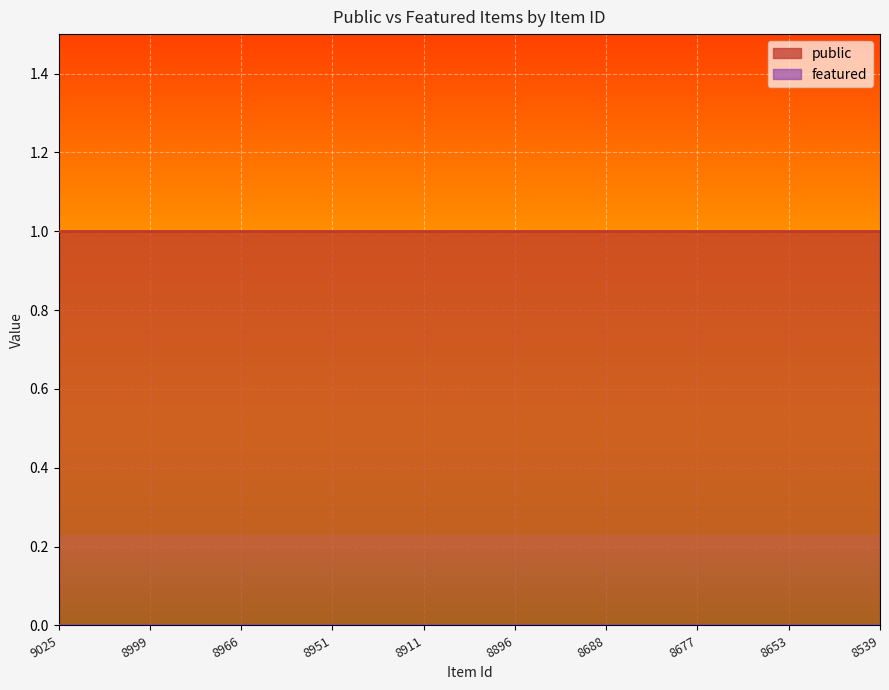

True or false: public has a value of 1 at 8966.

True